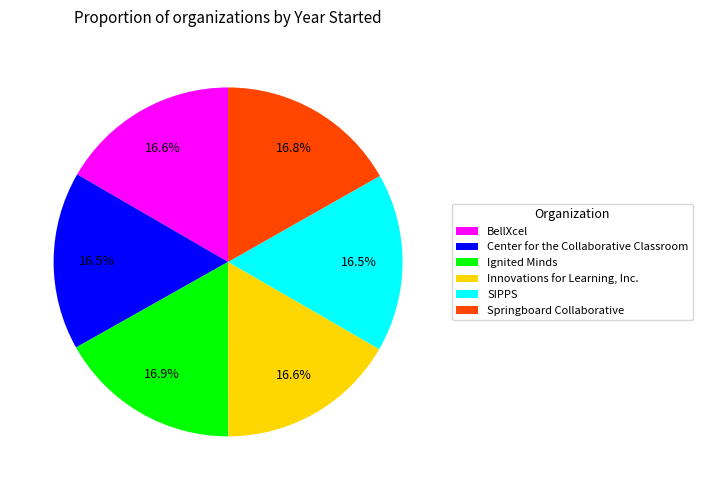

To the nearest percent, what is the average slice percentage?

17%